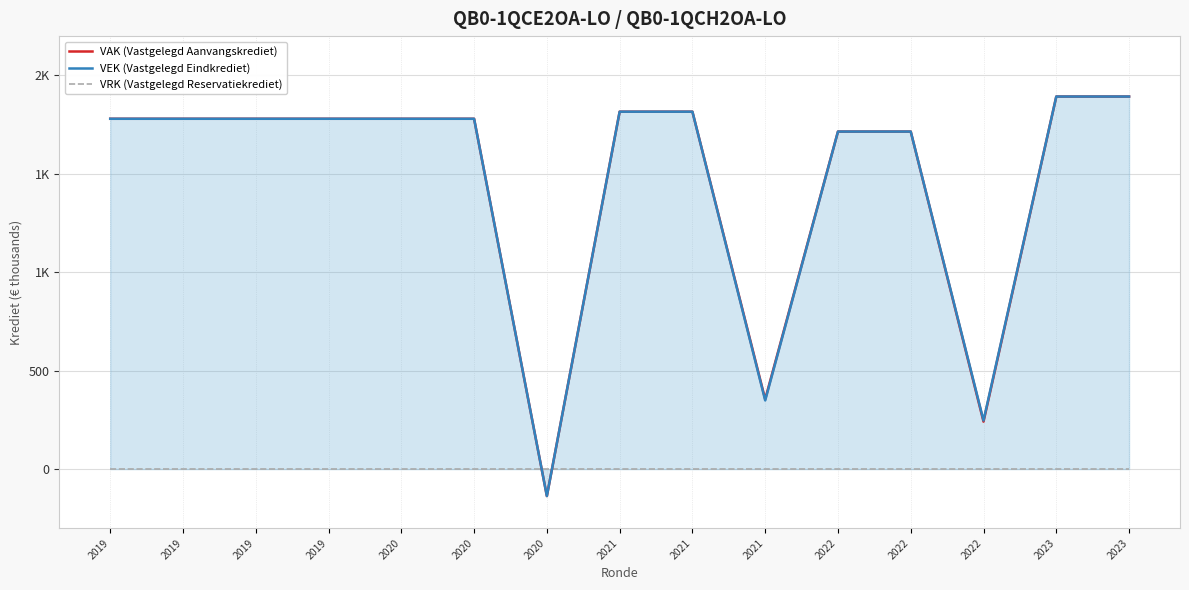

How many values in the VAK (Vastgelegd Aanvangskrediet) series are below 1780?

5